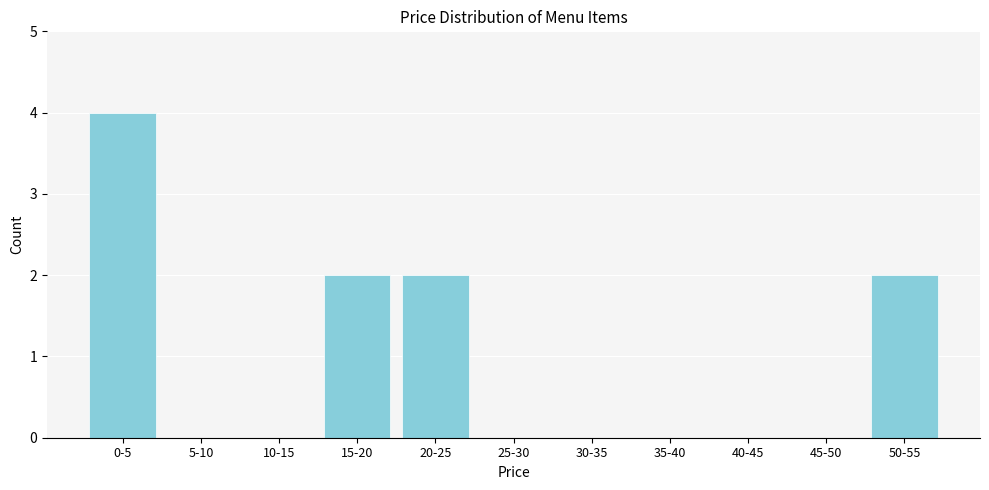

Reading left to right, what are all the values shown in this chart?

0-5=4	5-10=0	10-15=0	15-20=2	20-25=2	25-30=0	30-35=0	35-40=0	40-45=0	45-50=0	50-55=2